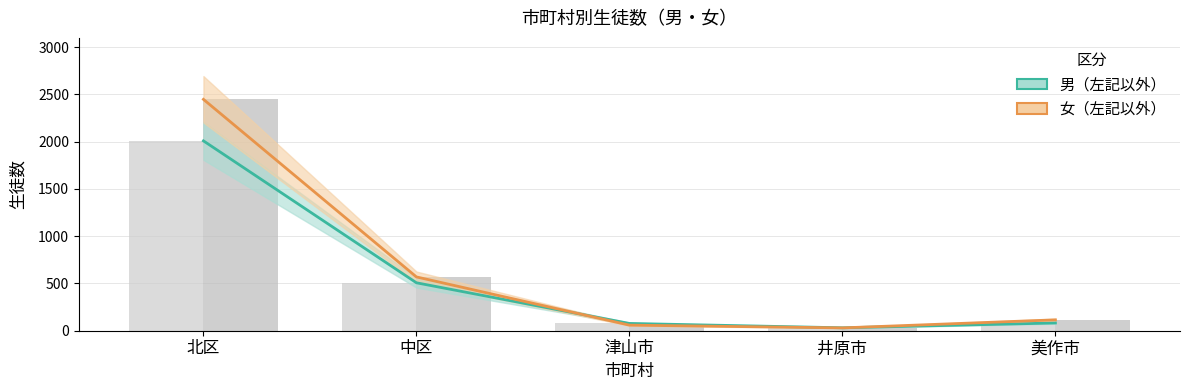

Rank the series at 津山市 from highest to lowest value.

男（左記以外）, 女（左記以外）